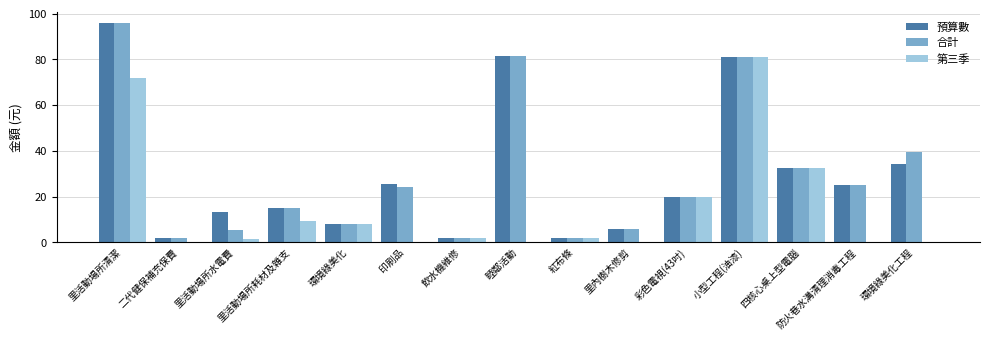

The value of 第三季 at 里活動場所清潔 is 27.9. True or false?

False